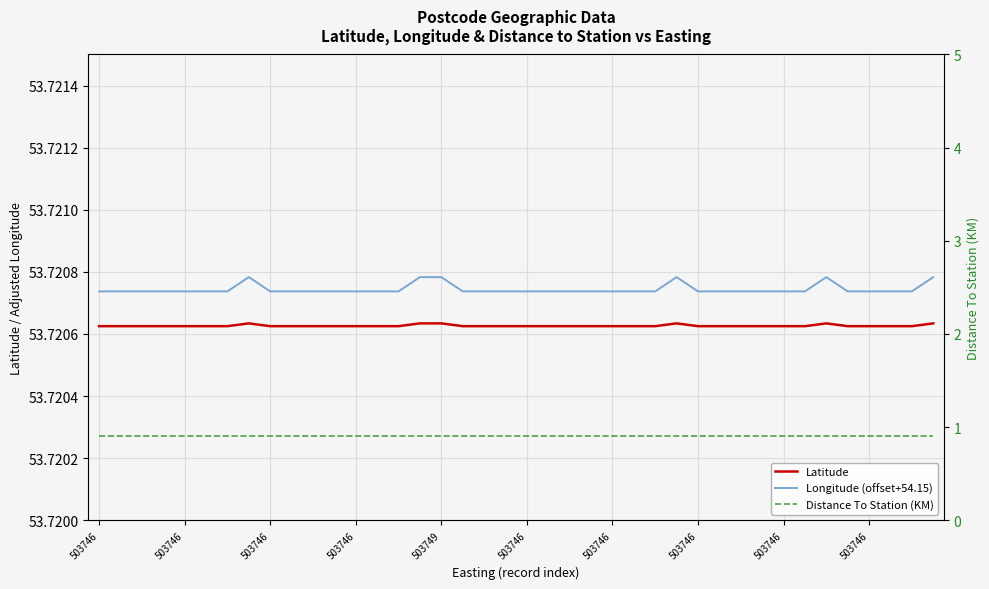

What is the sum of all Latitude values?

2148.8